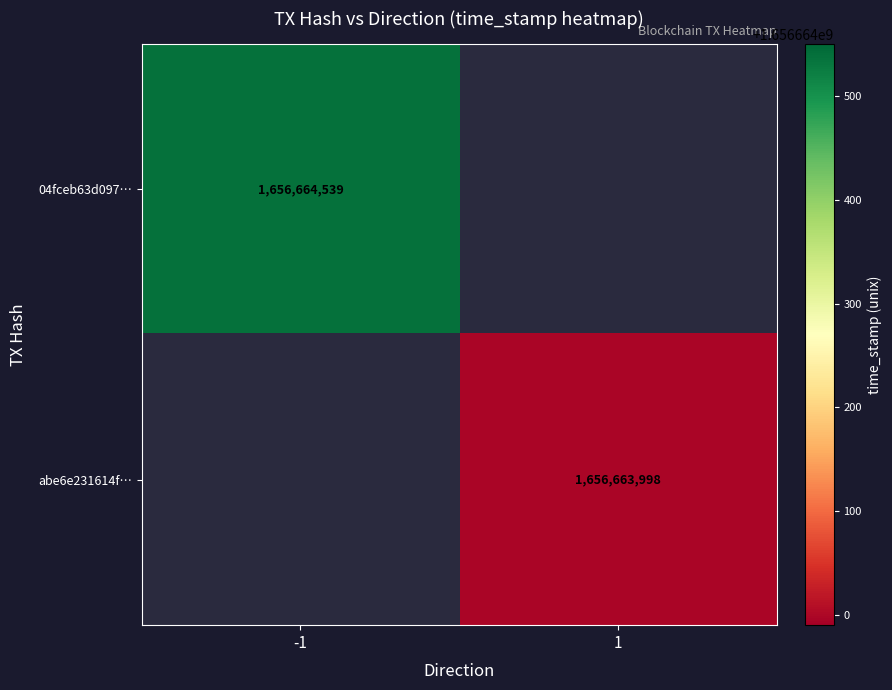

What value does the abe6e231614fd41cf74b41a693db03d95a348b5 series have at time_stamp?

1656663998